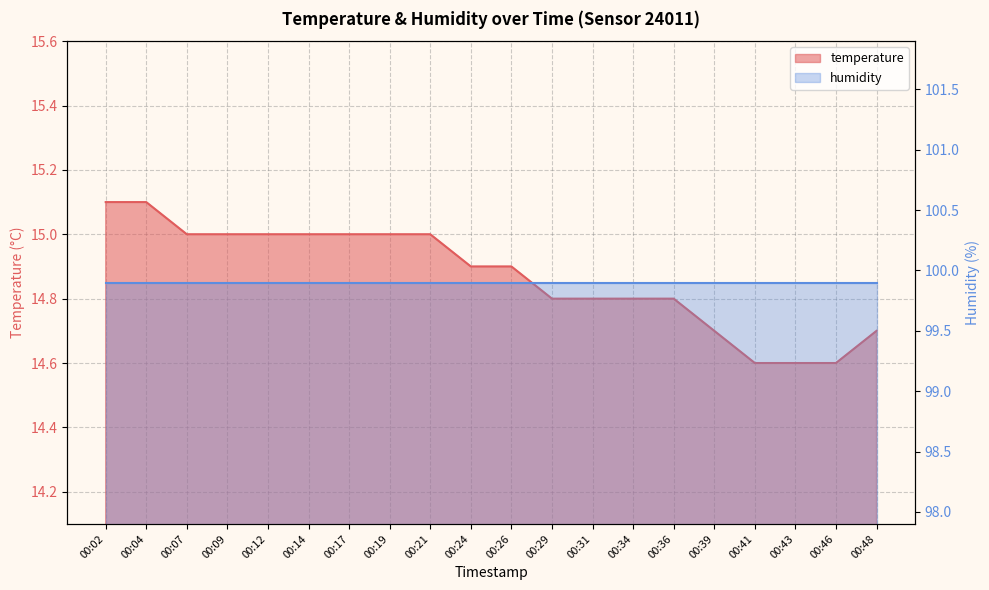

Which has a higher value, 00:48 or 00:34?

00:34